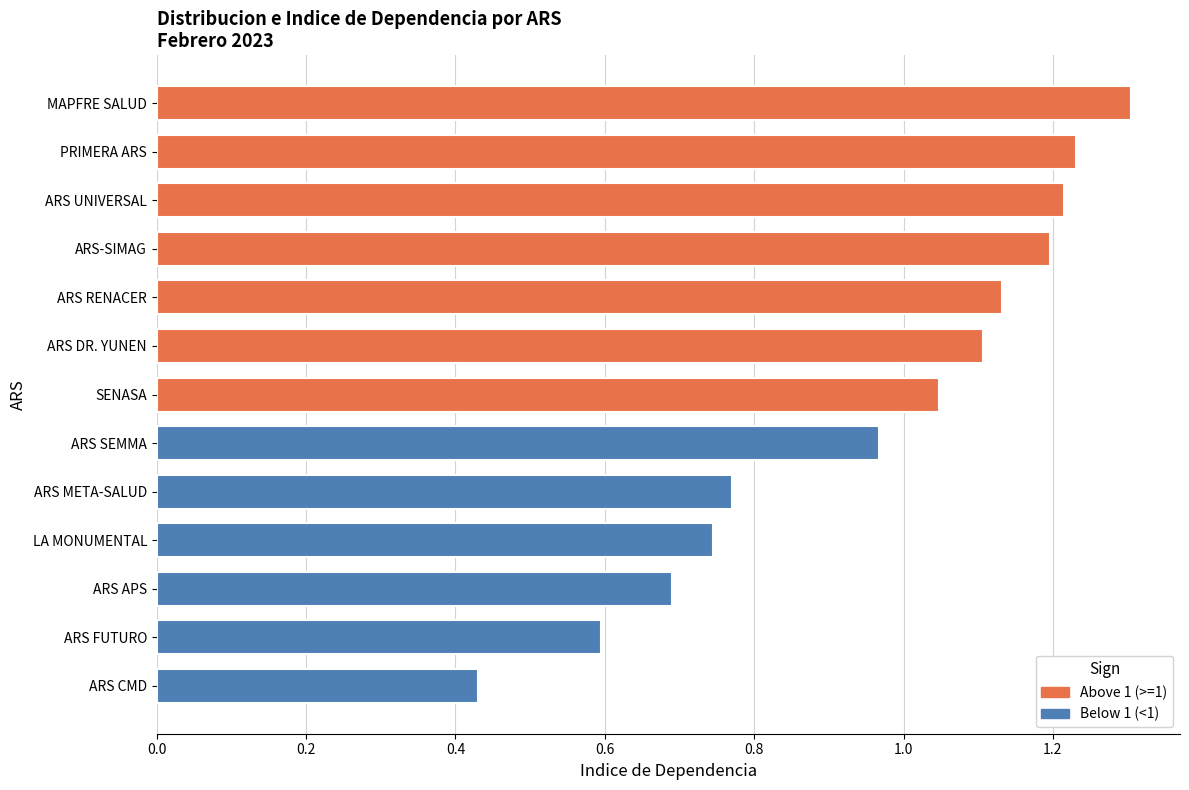

Between MAPFRE SALUD and ARS FUTURO, which is larger?

MAPFRE SALUD